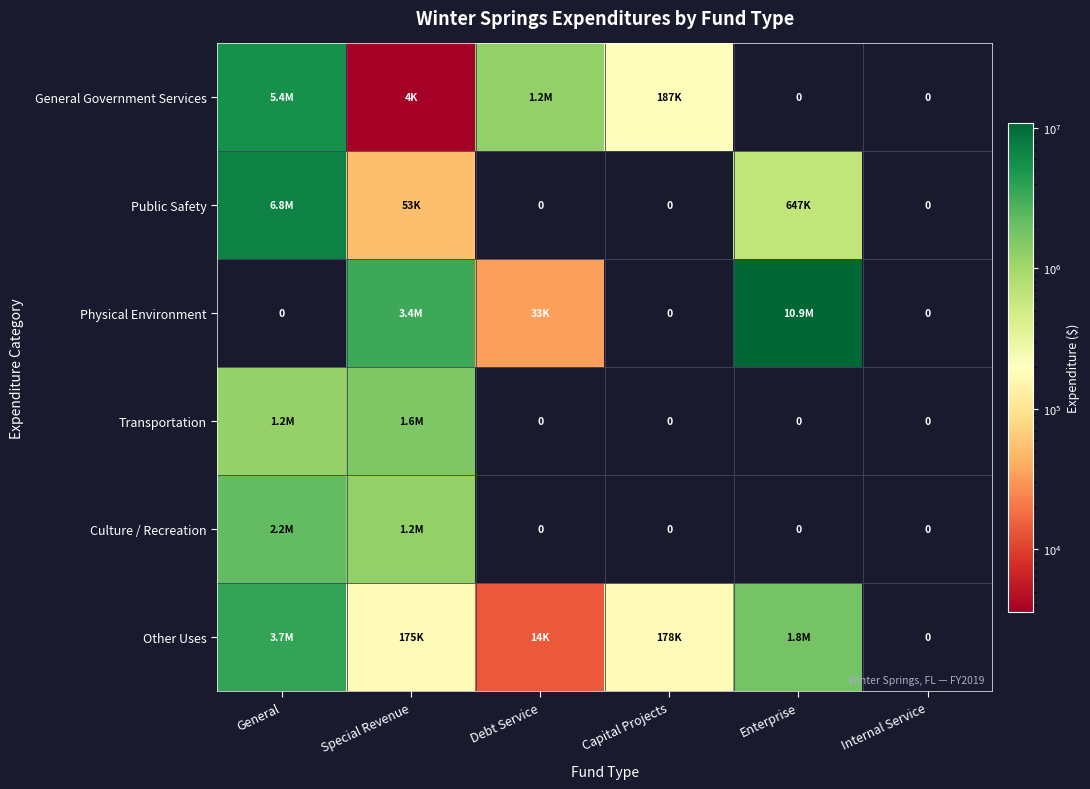

The Physical Environment series shows 4710637 at Enterprise. True or false?

False